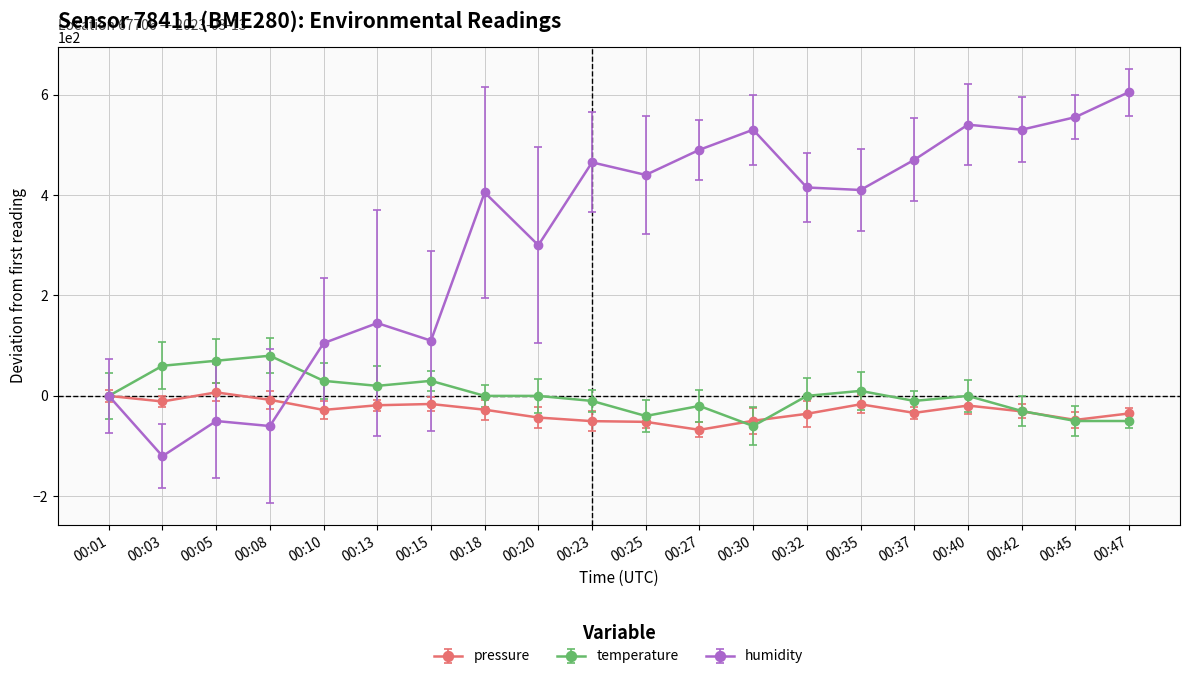

Which series has the widest spread of values?

humidity